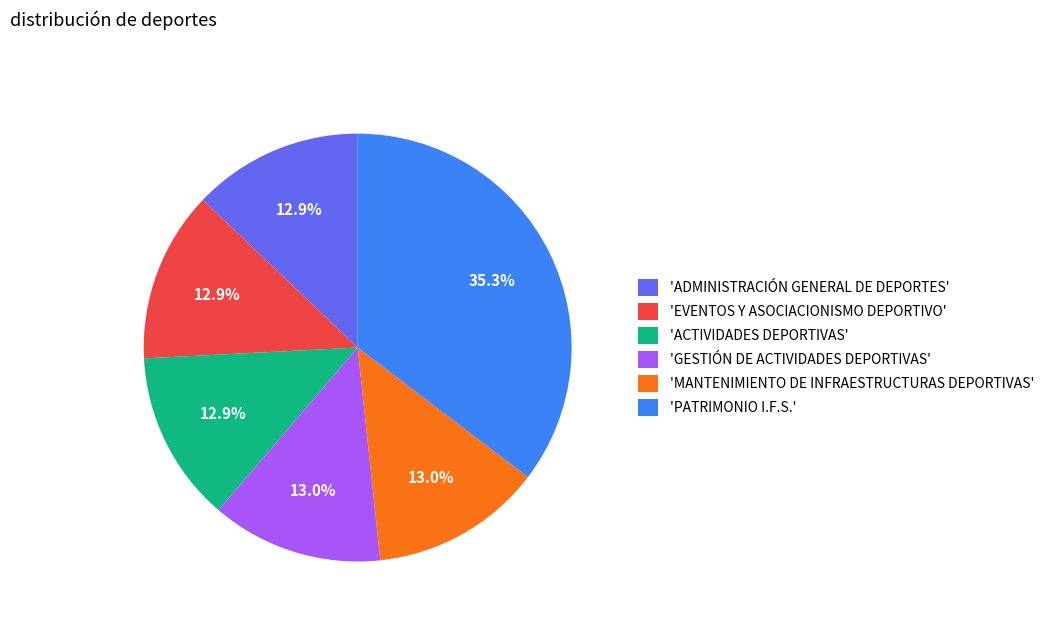

Approximately how many times larger is the value at 'PATRIMONIO I.F.S.' compared to 'ADMINISTRACIÓN GENERAL DE DEPORTES'?

2.7